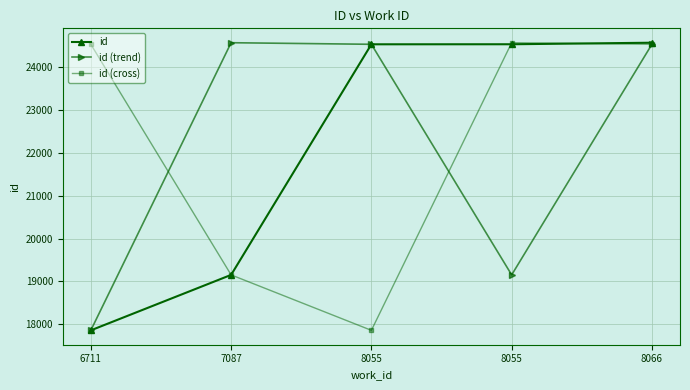

How many categories are shown in the chart?

5